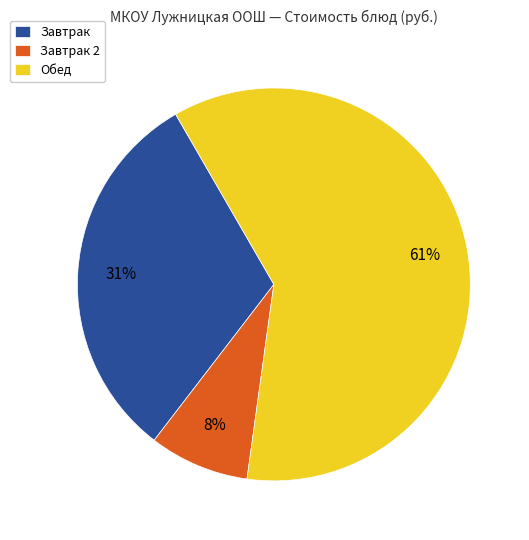

Between Завтрак 2 and Обед, which is larger?

Обед